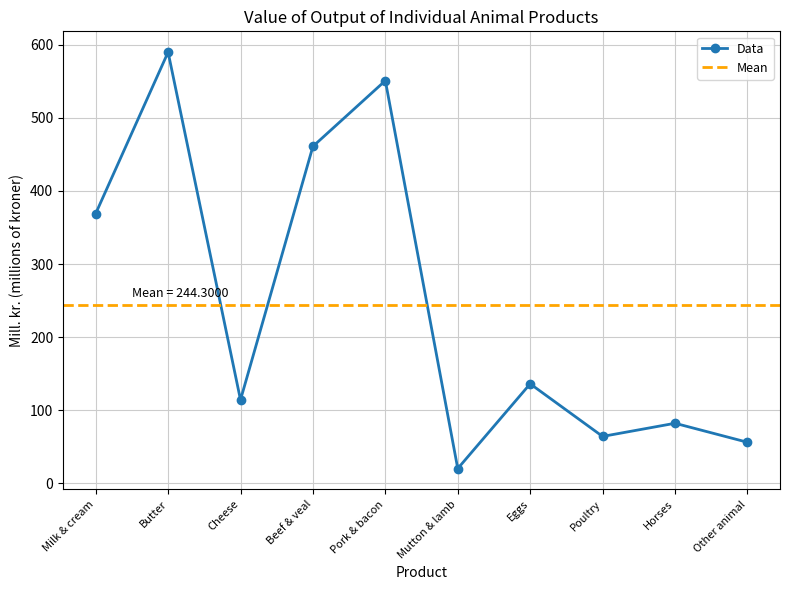

At which label is the value closest to 305?

Milk & cream